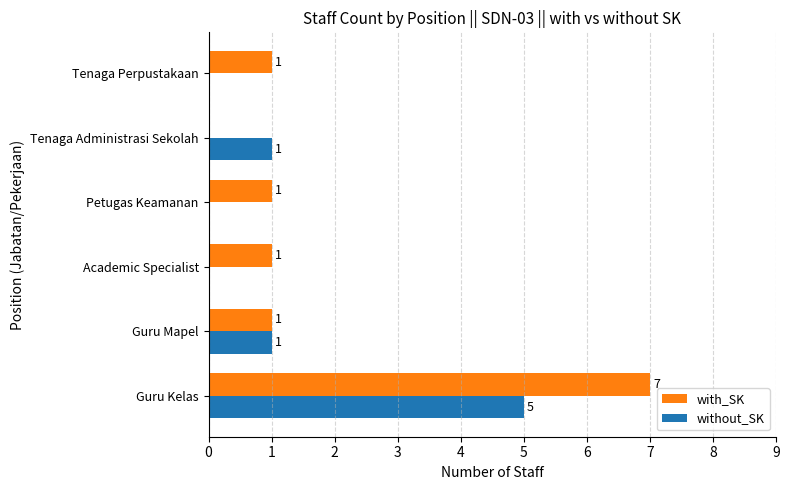

What are all the series names shown in the legend?

with_SK, without_SK